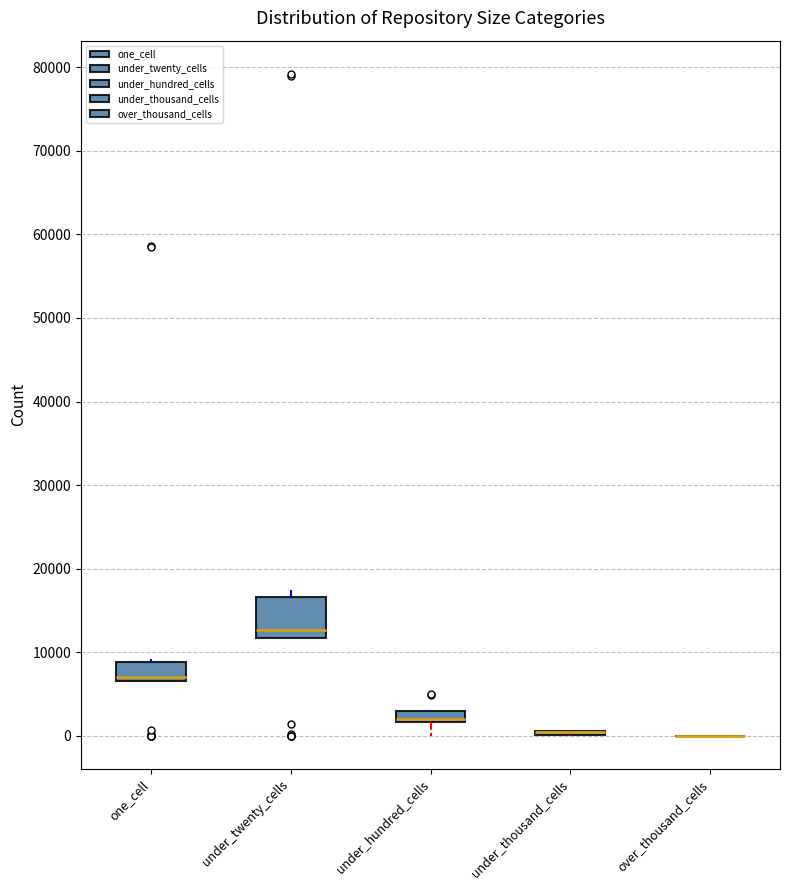

Which box is the tallest, from its lower edge to its upper edge?

under_twenty_cells